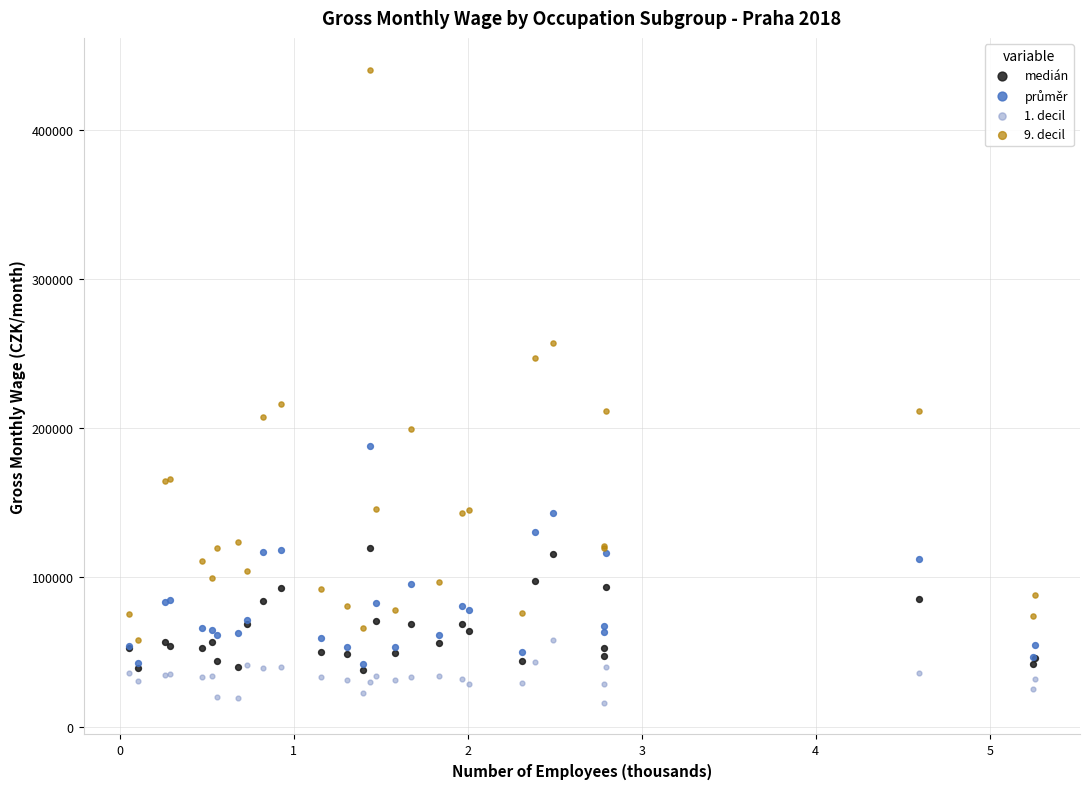

Across all series, what Y value is closest to 228267?

216615.4